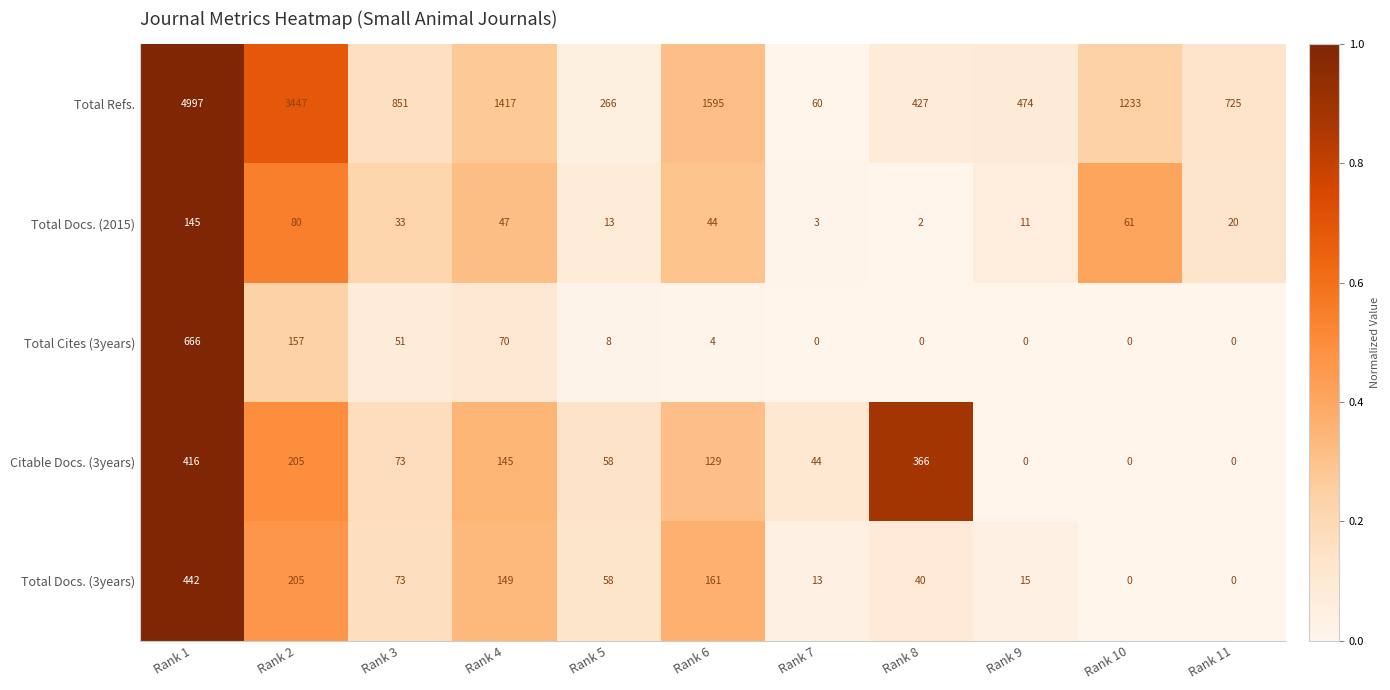

At Rank 8, list the series in order from smallest to largest.

Total Cites (3years), Total Docs. (2015), Total Docs. (3years), Citable Docs. (3years), Total Refs.